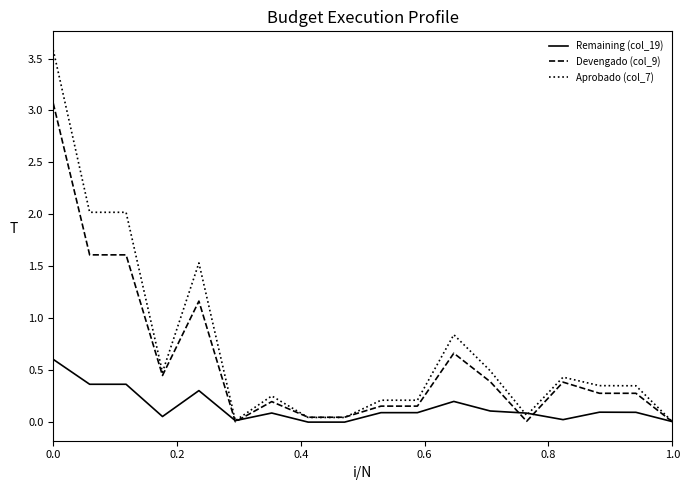

Rank the series by their average value, from highest to lowest.

Aprobado (col_7), Devengado (col_9), Remaining (col_19)